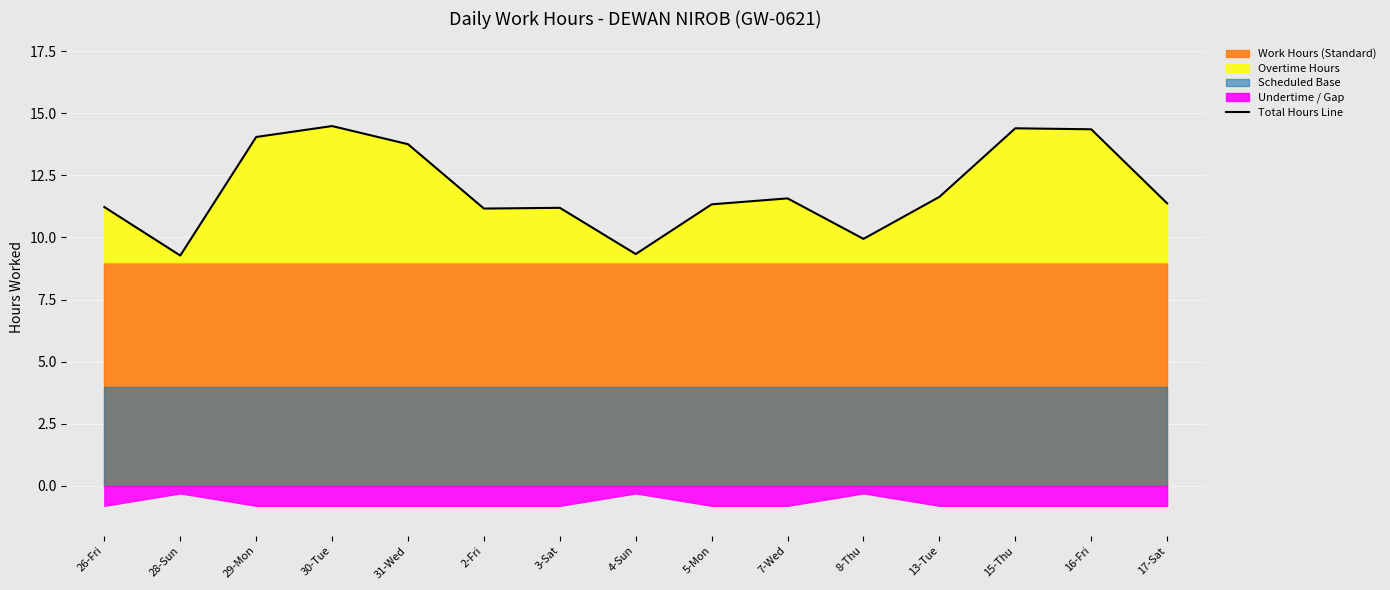

What is the label of the 10th point from the left?

7-Wed